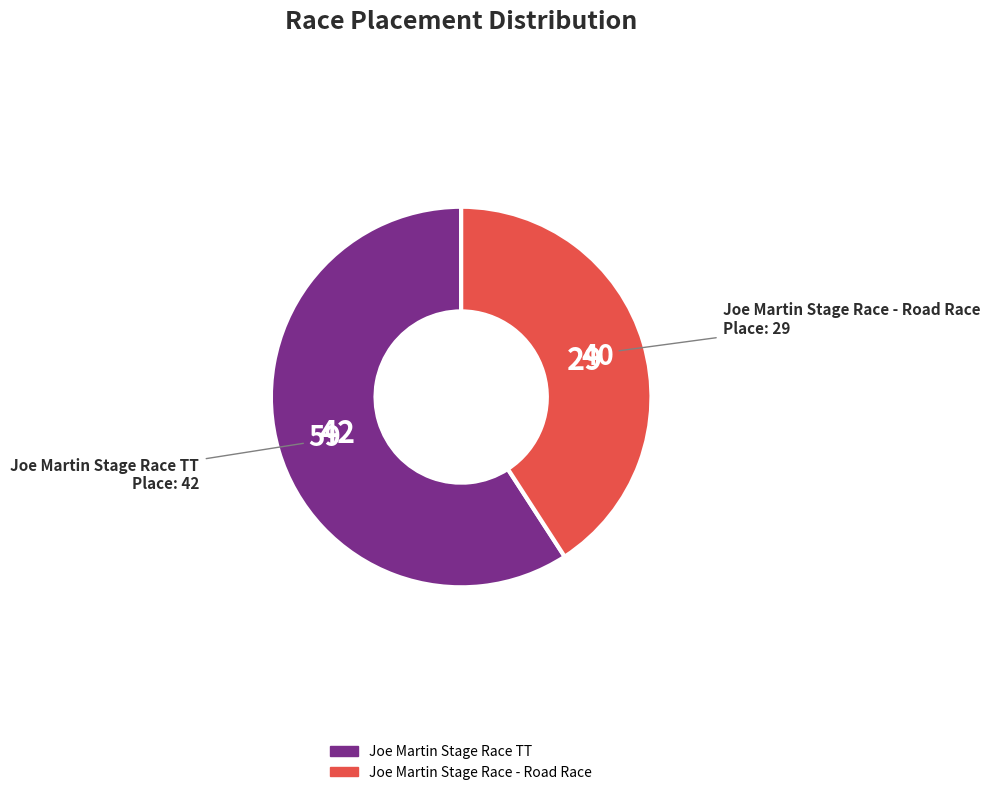

What is the majority slice?

Joe Martin Stage Race TT